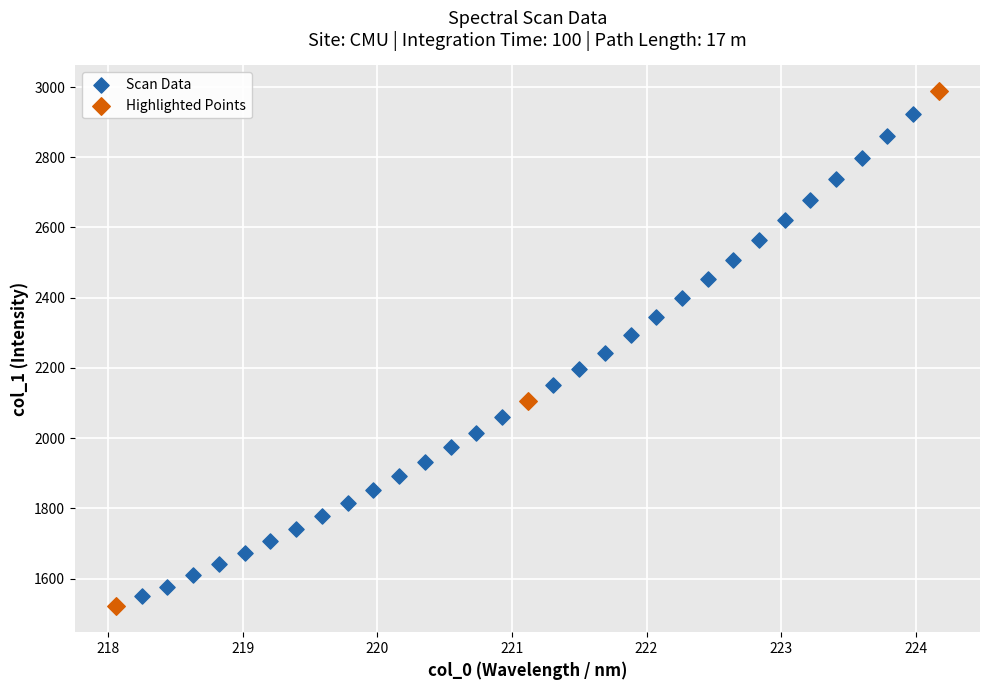

Which series has the largest Y range (max minus min)?

Highlighted Points